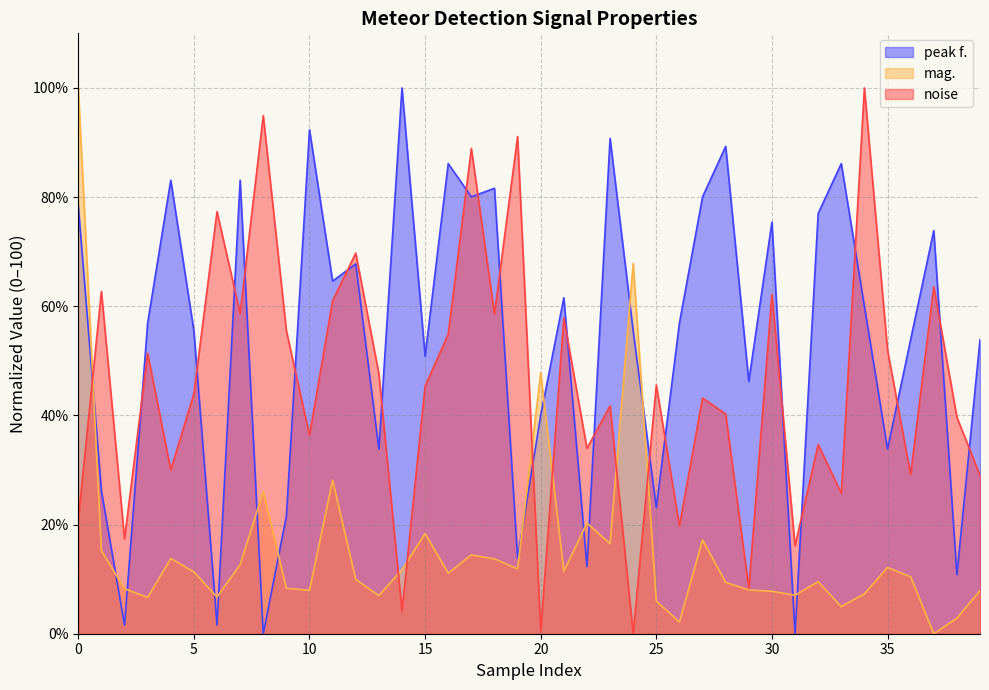

List the series in order of their overall mean, lowest first.

mag., noise, peak f.